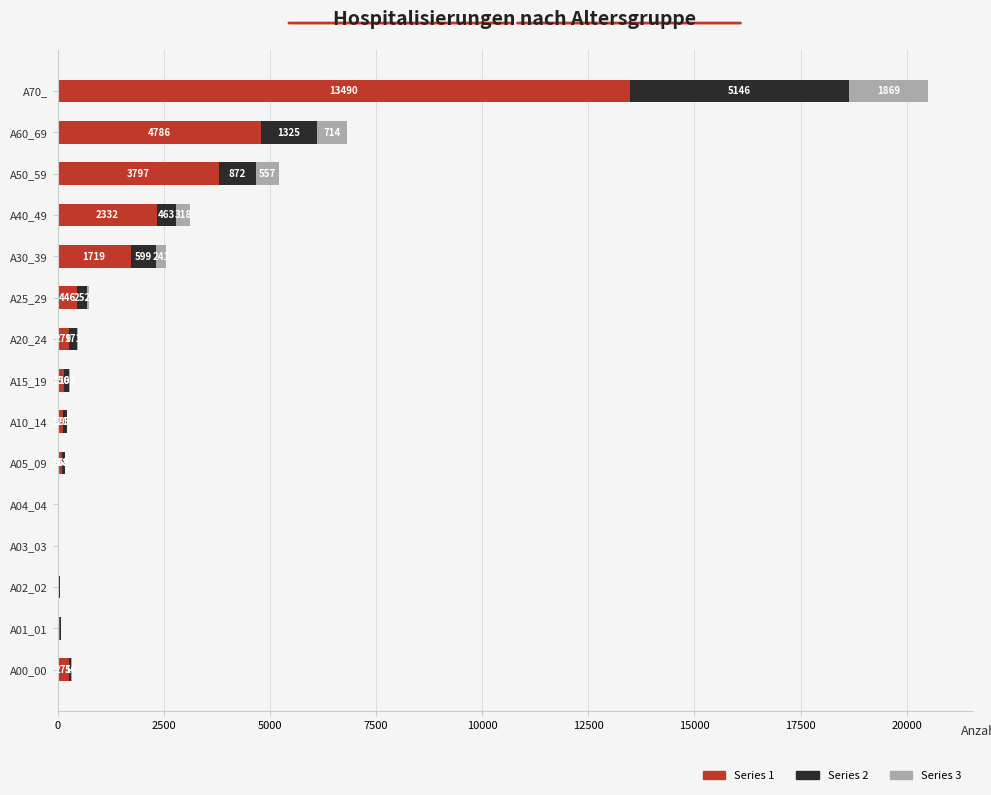

What is the total value across all series at A04_04?

31